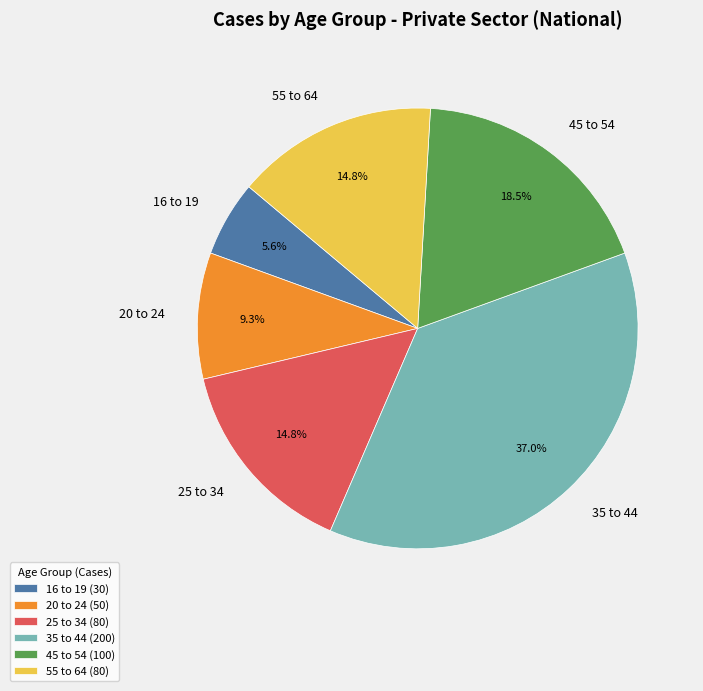

What is the ratio of the value at 25 to 34 to the value at 20 to 24?

1.6